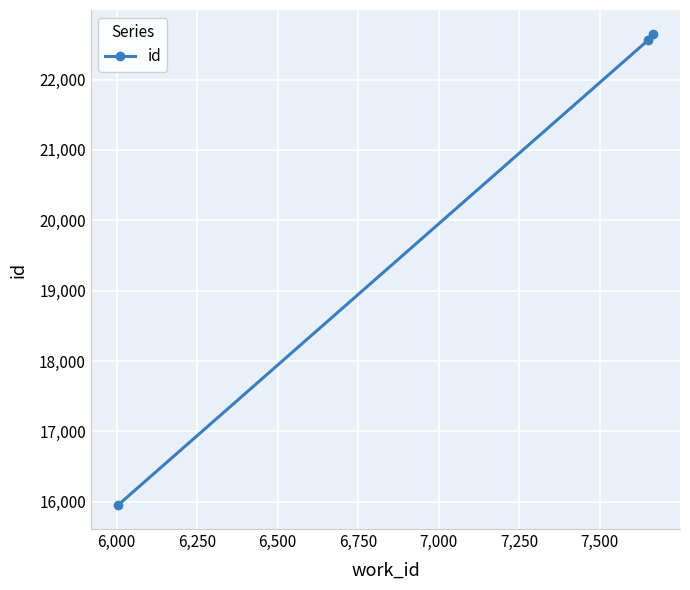

What is the maximum value shown in the chart?

22653